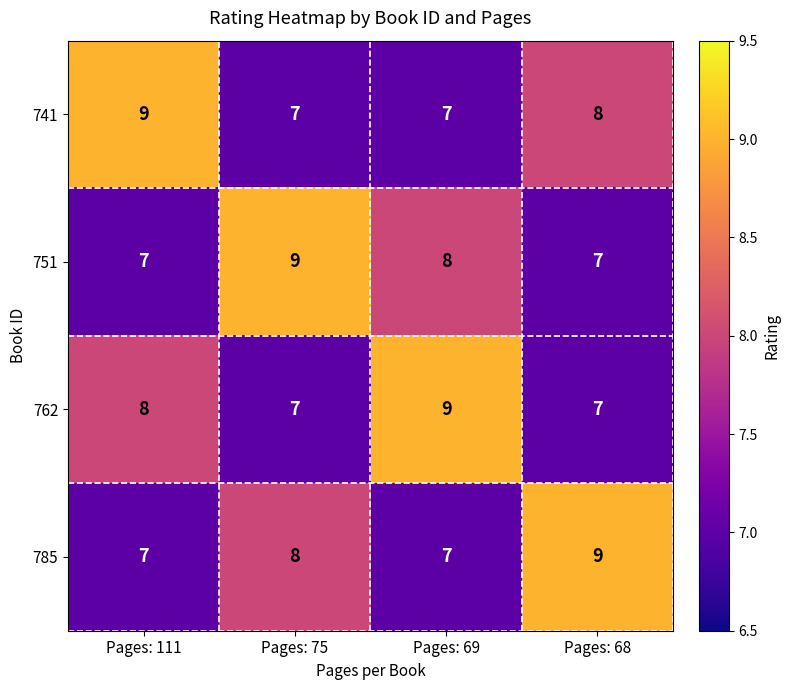

What is the greatest value displayed?

9